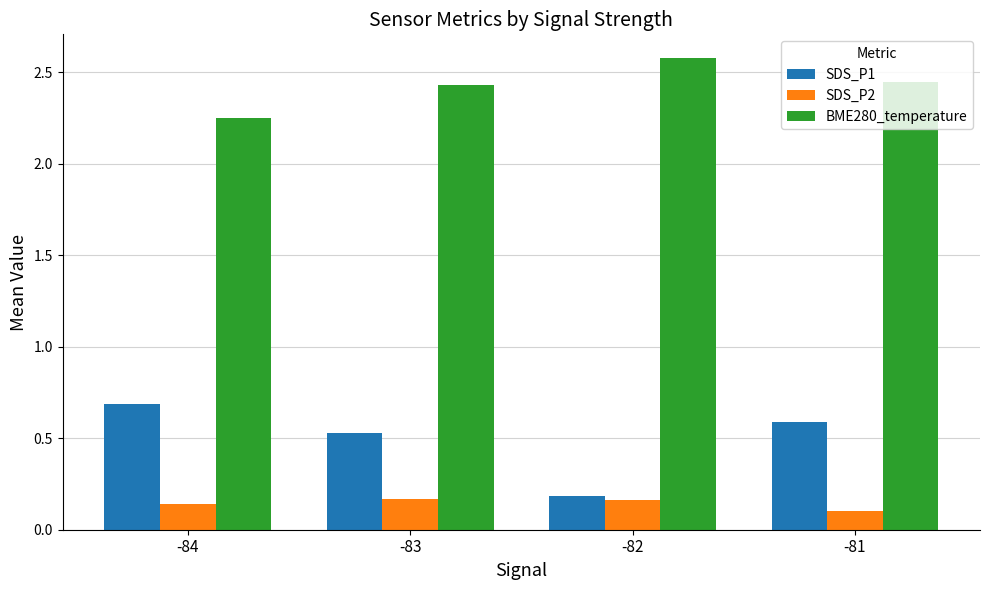

Count the SDS_P1 values in the range 0 to 1.

4